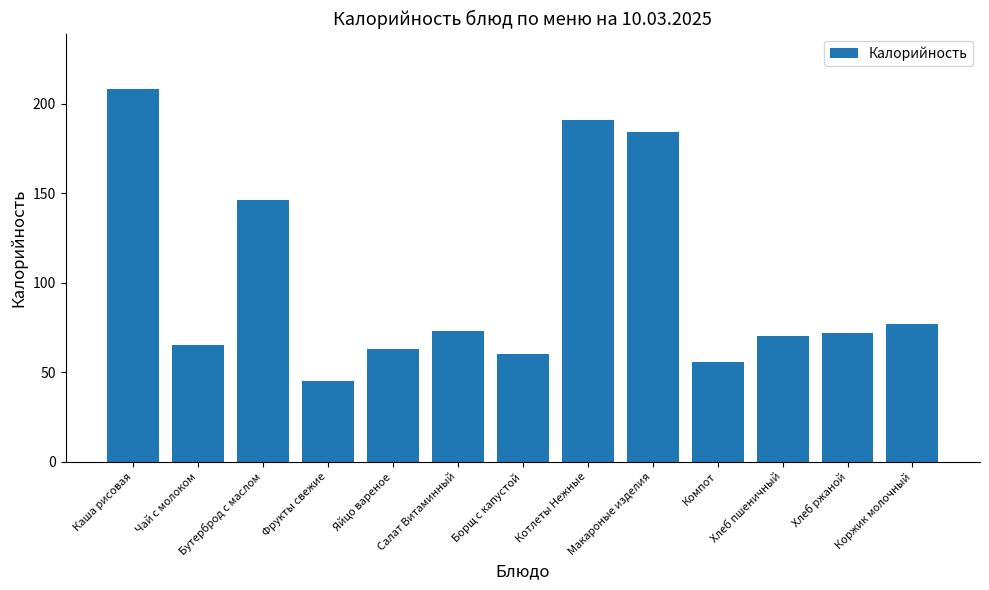

Between Борщ с капустой and Макароные изделия, which is larger?

Макароные изделия